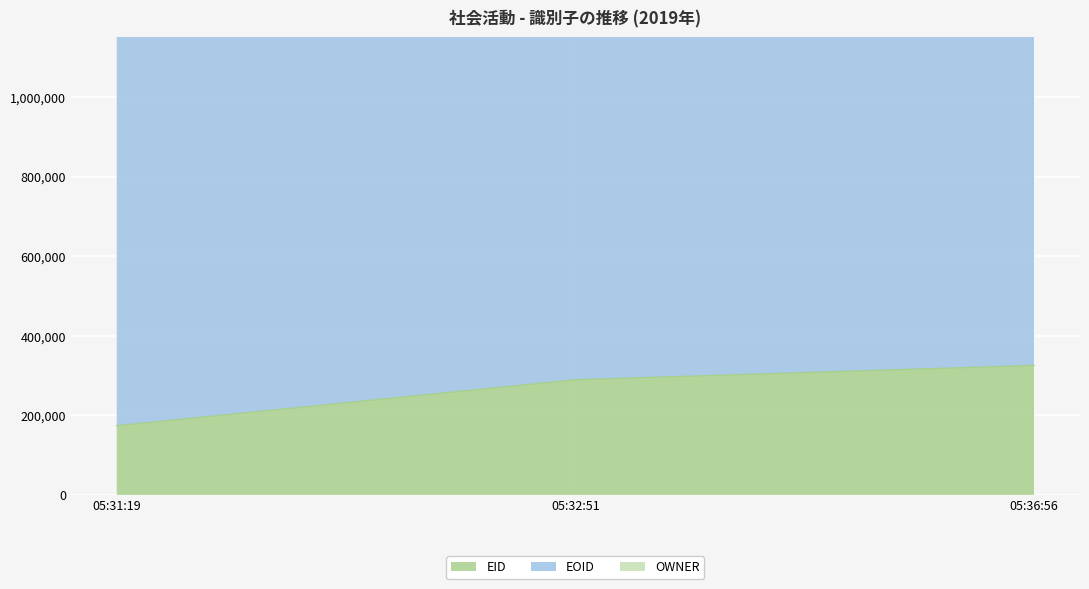

What is the difference between the EOID values at 2023-02-03T05:31:19 and 2023-02-03T05:36:56?

3